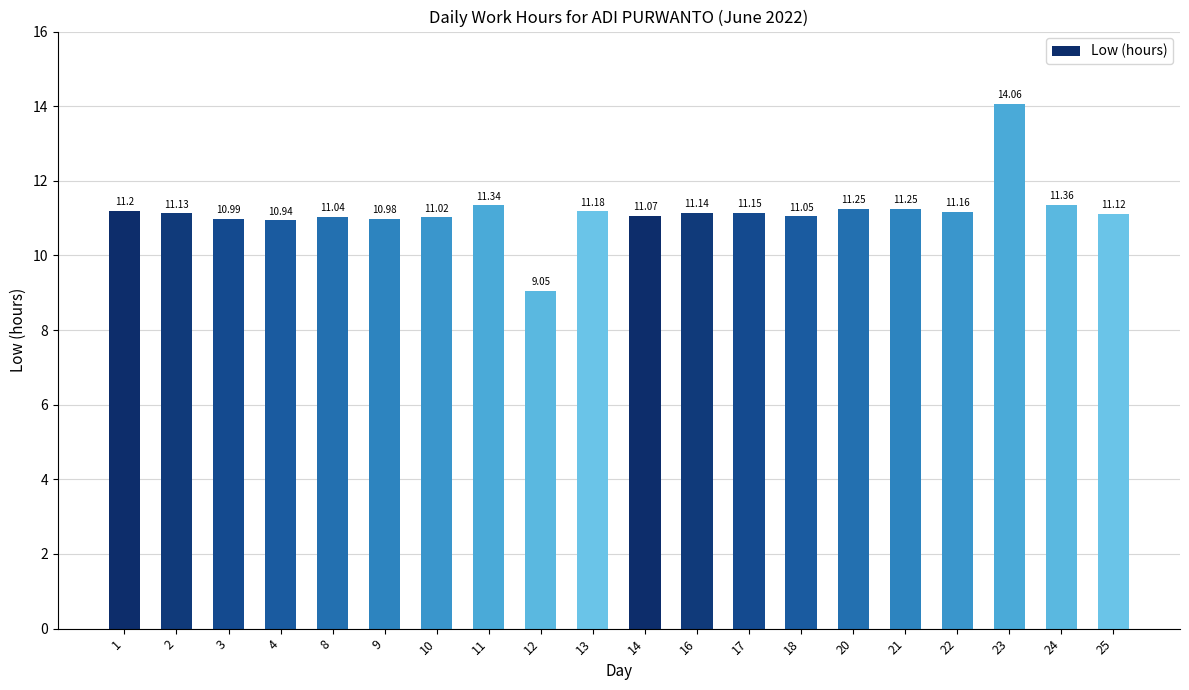

Between 11 and 2, which is larger?

11